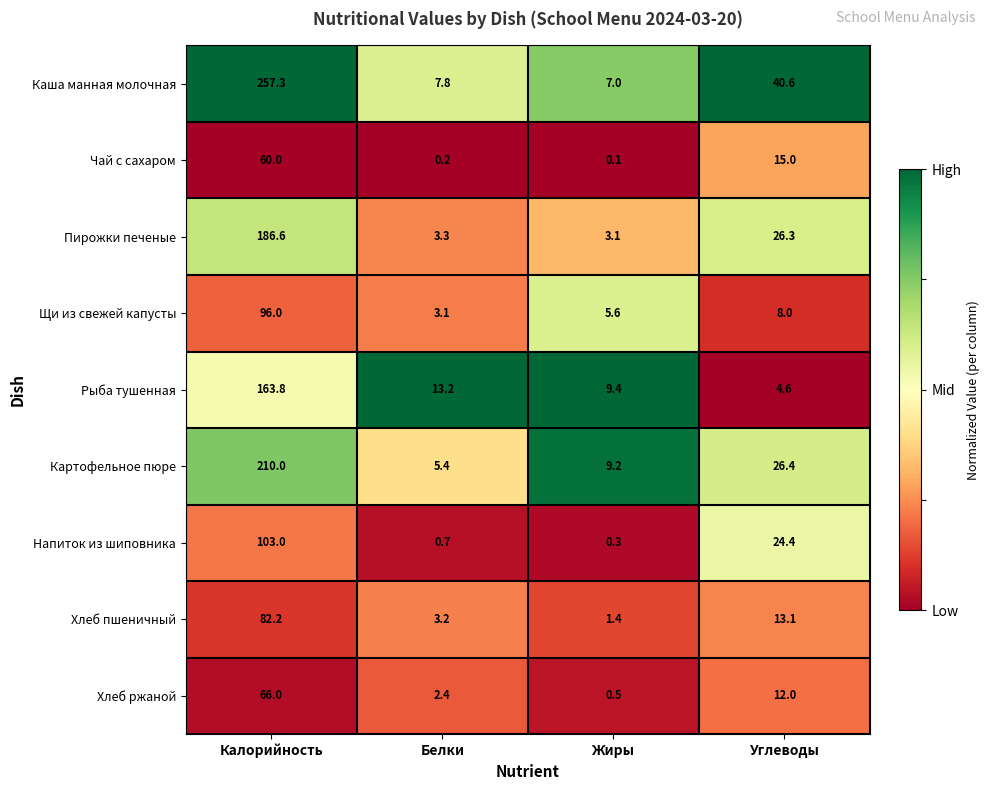

What is the spread (max minus min) of values at Калорийность?

197.3